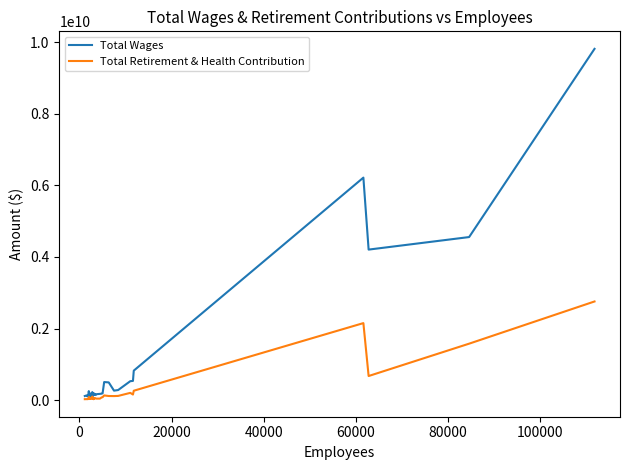

Which series has the widest spread of values?

Total Wages